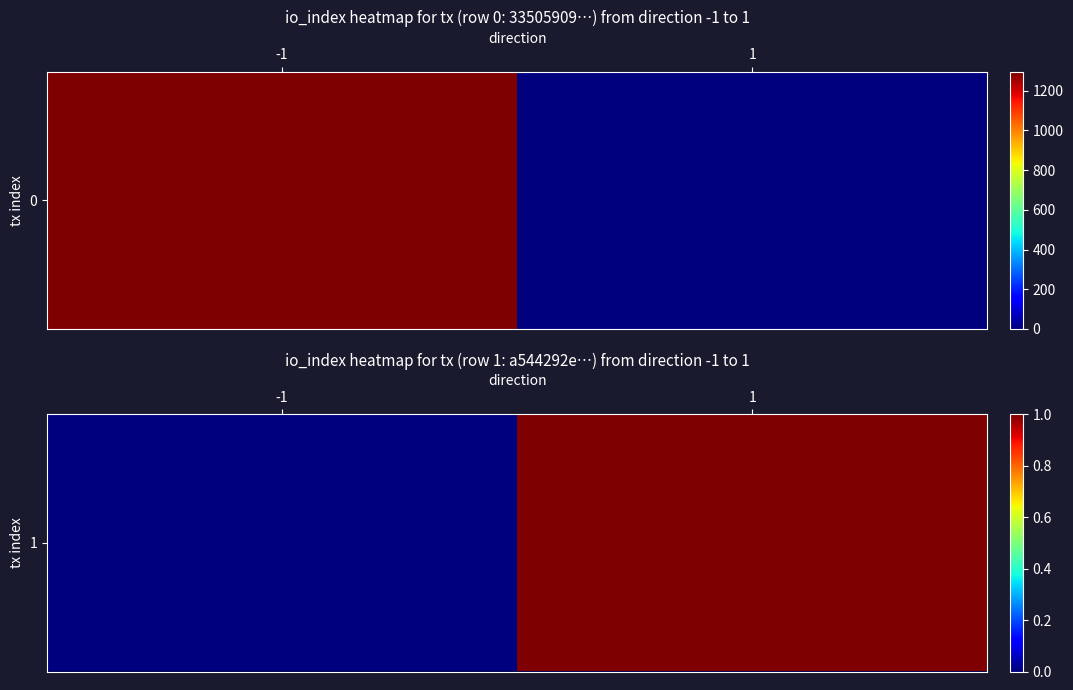

List the labels in order of value, largest first.

1, -1